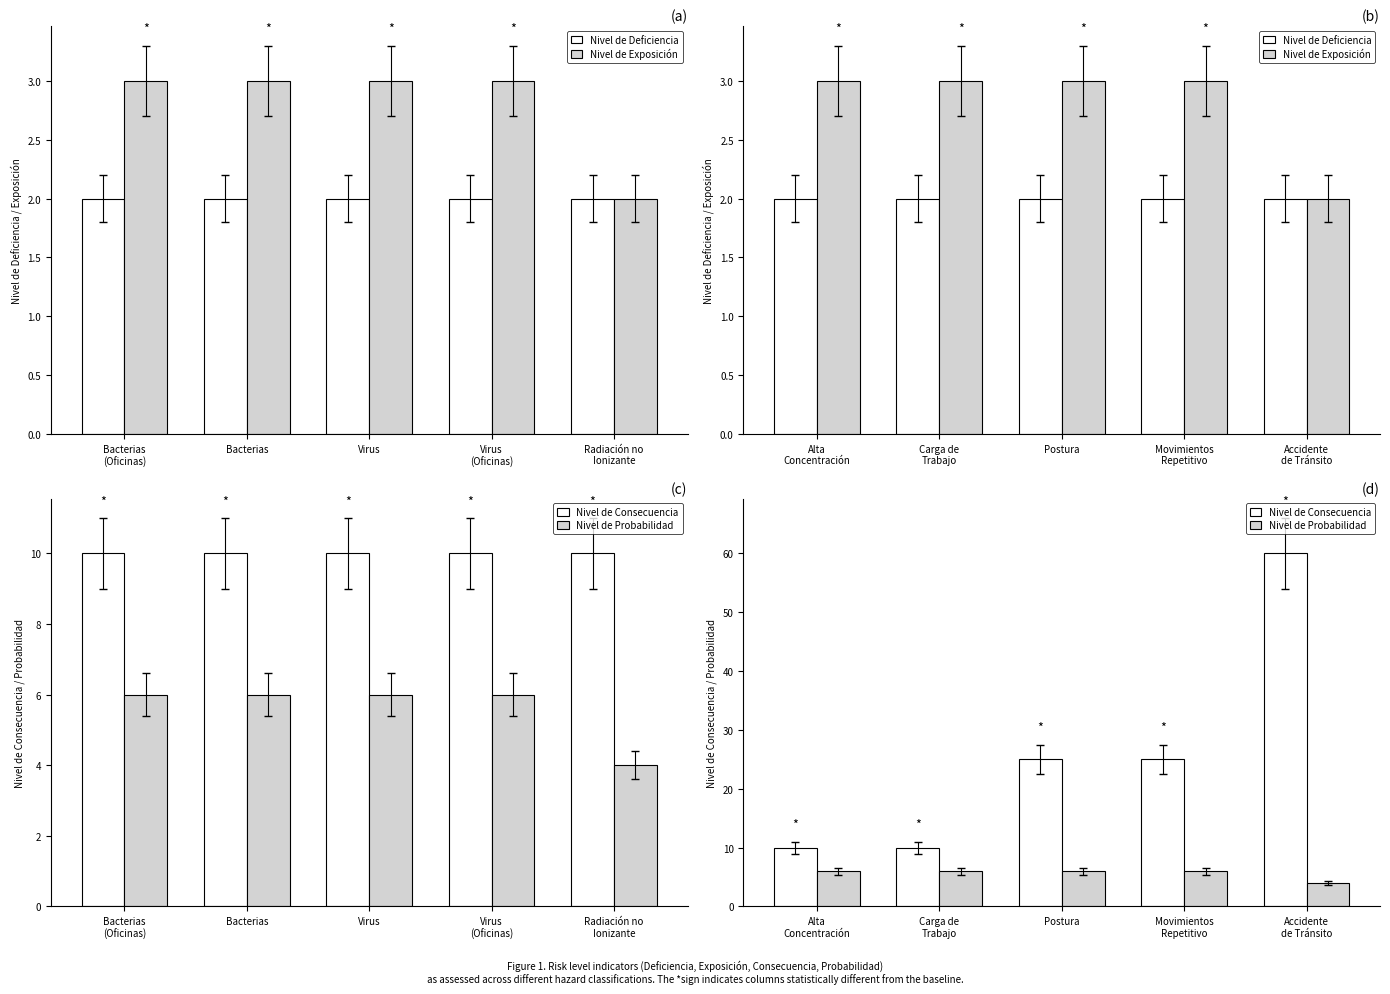

Rank the categories by Nivel de Probabilidad value from lowest to highest.

Accidente de Tránsito, Alta Concentración, Carga de Trabajo, Postura, Movimientos Repetitivo